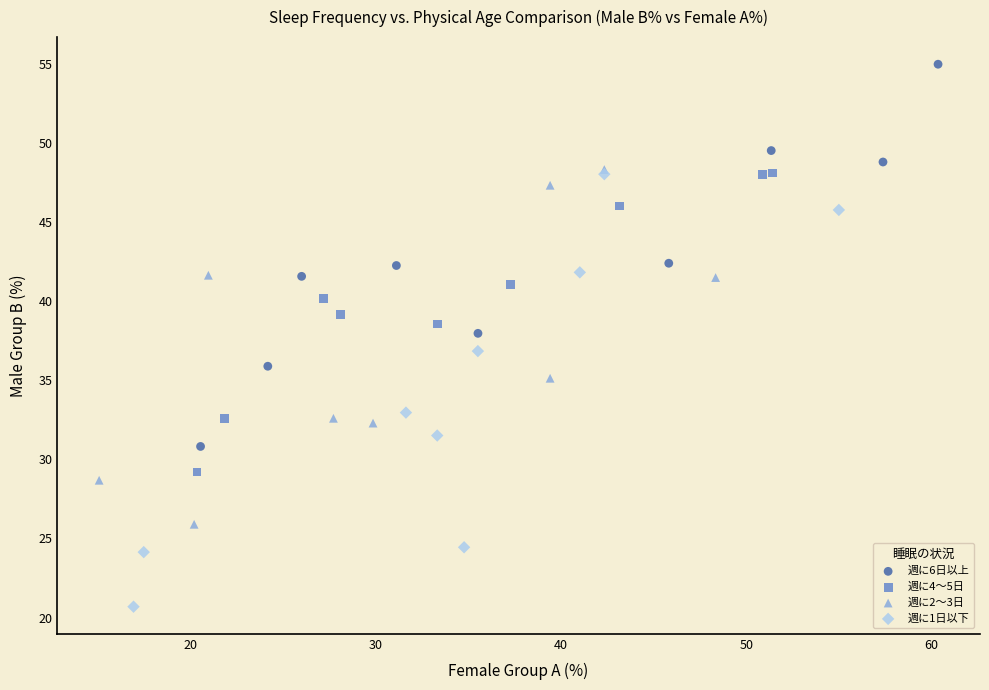

Which series contains the lowest Y value?

週に1日以下